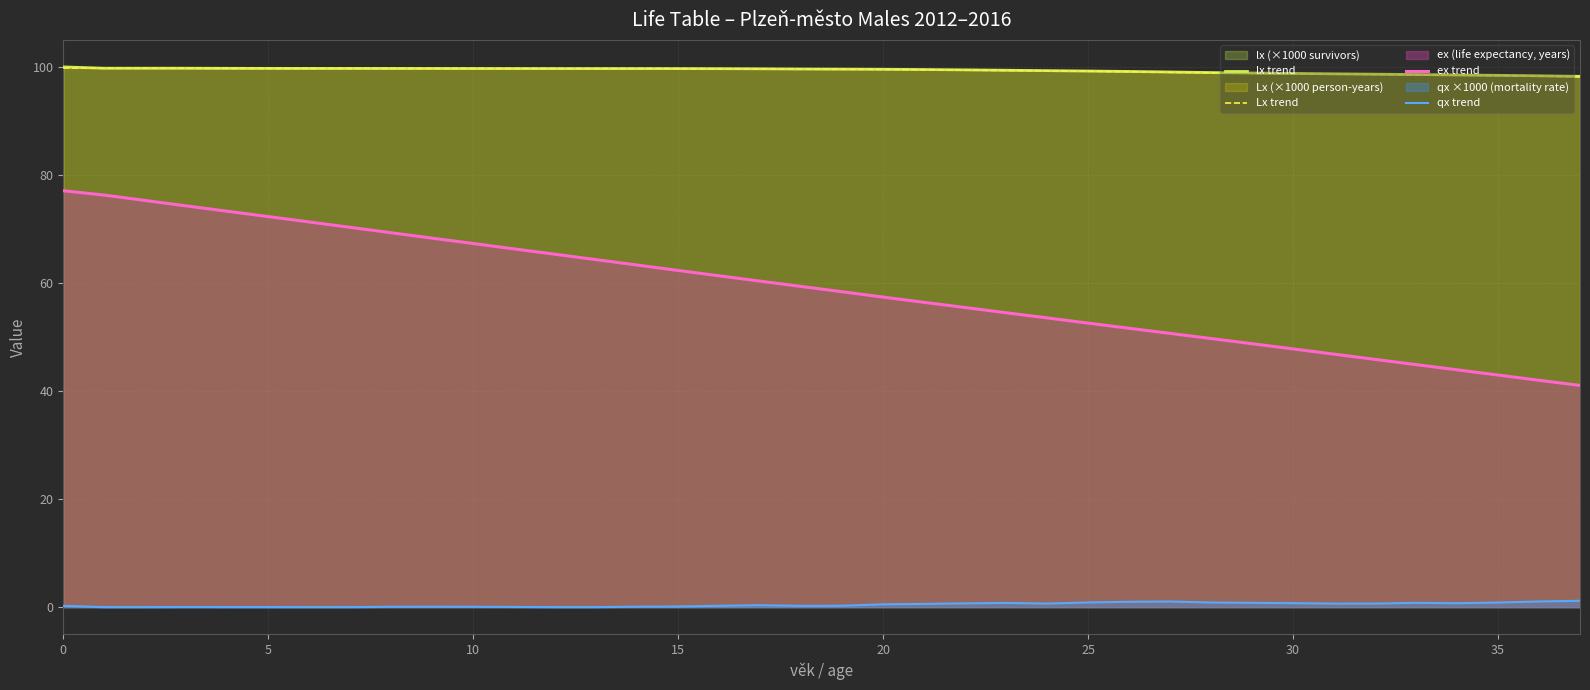

What is the value of the Lx trend point at the 1st from the left?

99.8